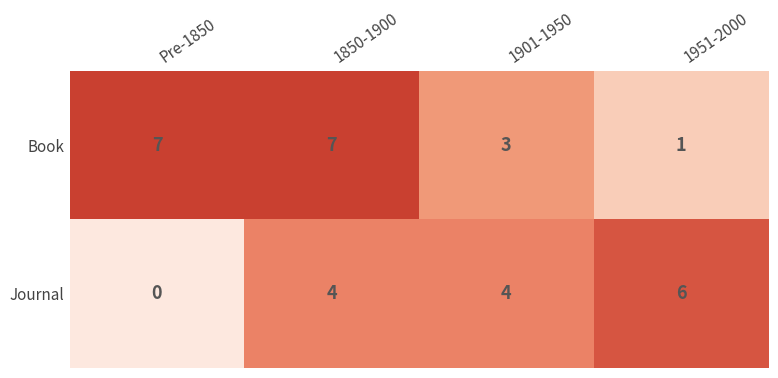

Which category has the lowest value across all series?

Pre-1850